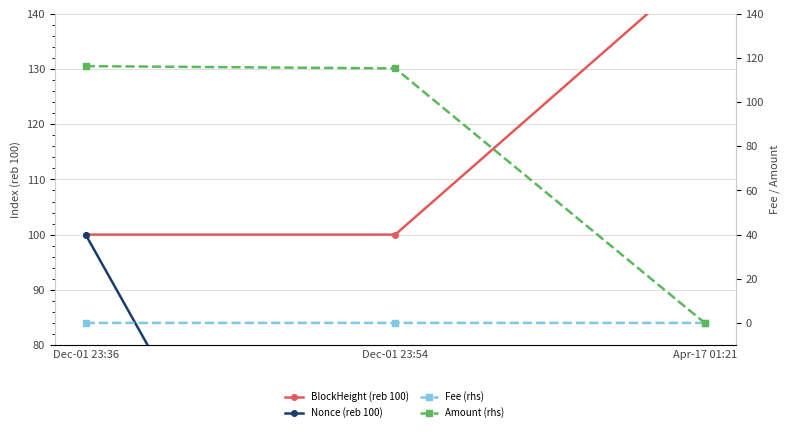

List the series in order of their peak value, lowest first.

Fee (rhs), Nonce (reb 100), Amount (rhs), BlockHeight (reb 100)